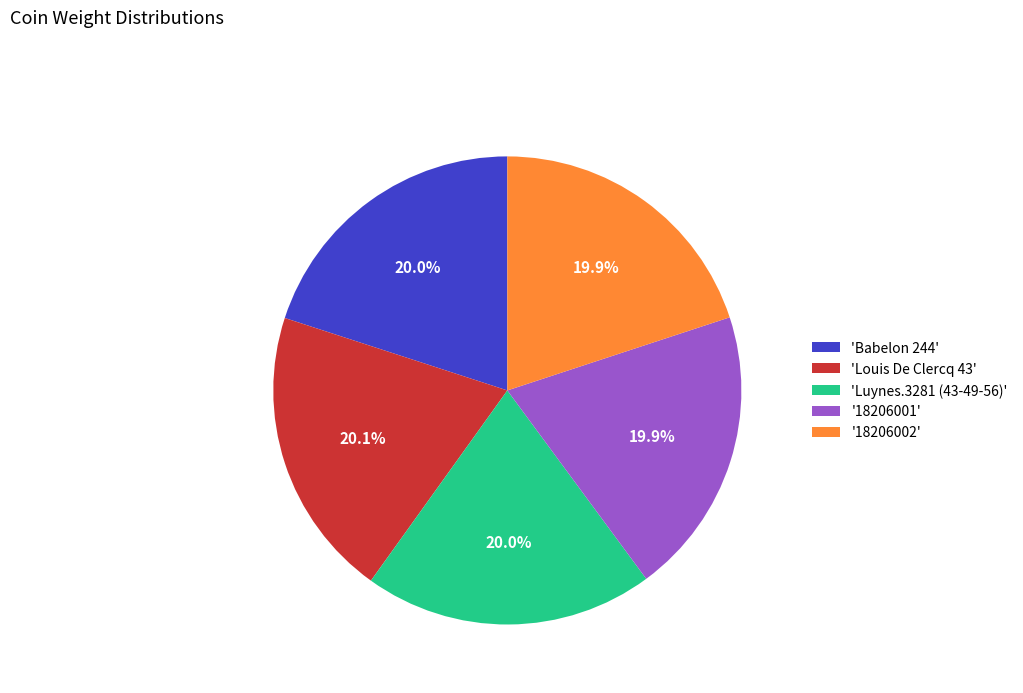

What percentage is NOT represented by 'Luynes.3281 (43-49-56)'?

80.0%